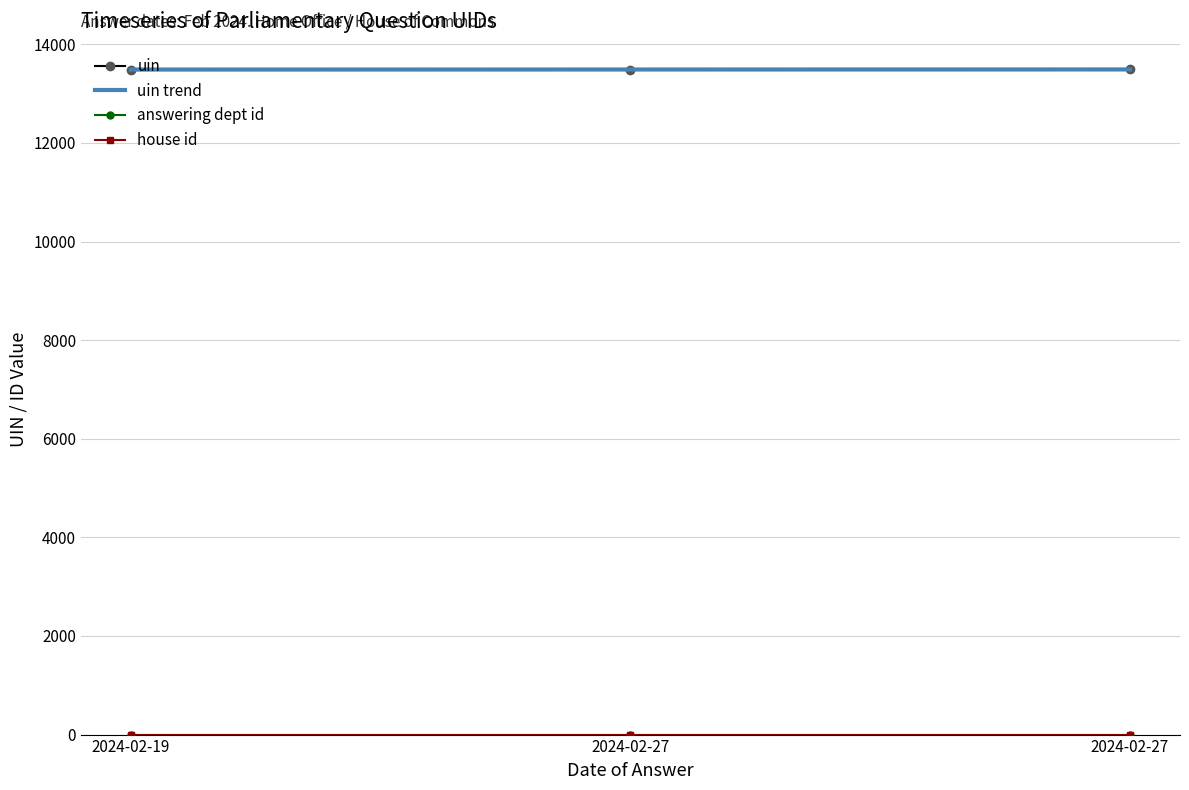

At which category does the chart reach its minimum across all series?

2024-02-19